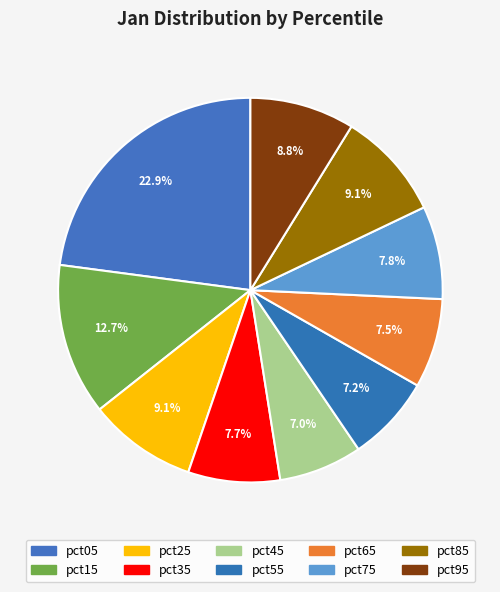

How many slices are in this pie chart?

10